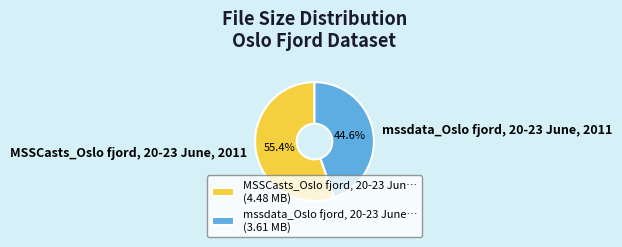

Which slice is the largest?

MSSCasts_Oslo fjord, 20-23 June, 2011